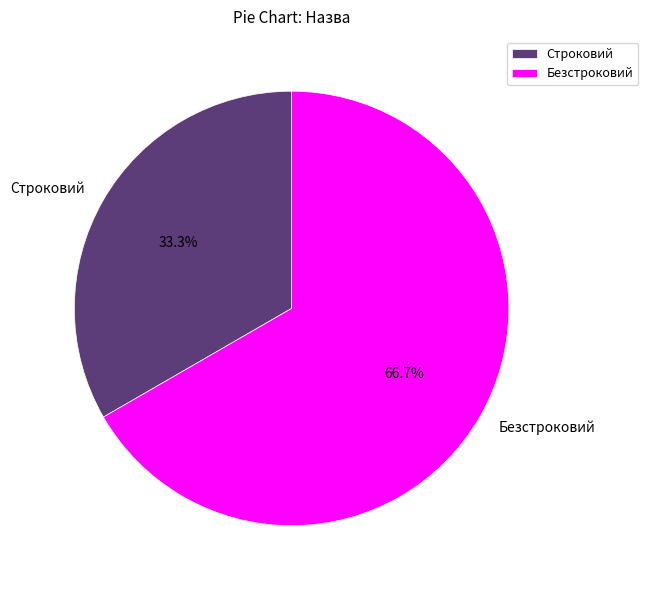

The Строковий slice represents 33% of the pie. True or false?

True